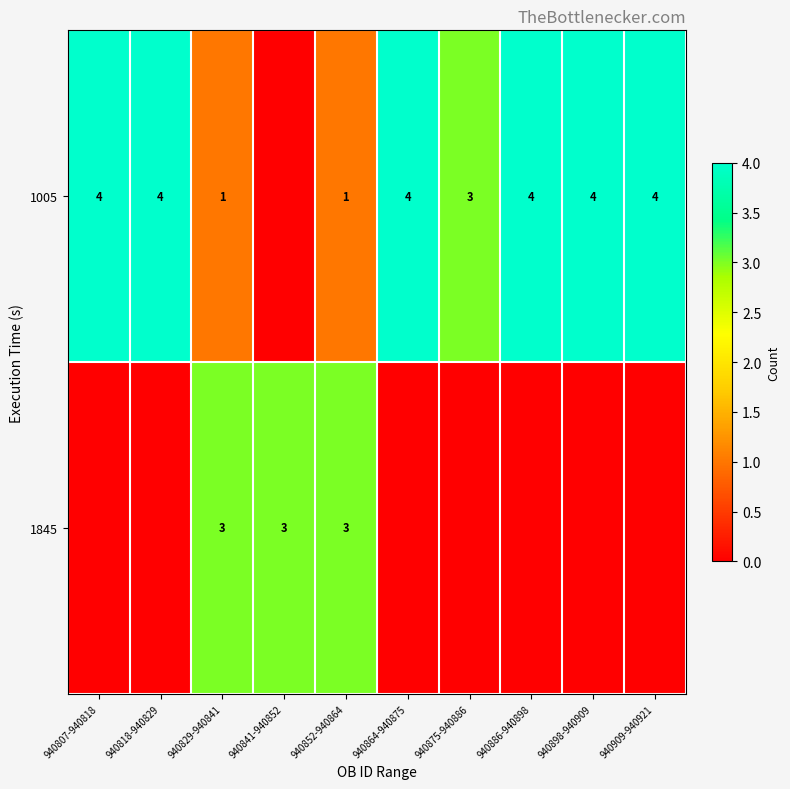

True or false: 1005 has a value of 3 at 940875-940886.

True